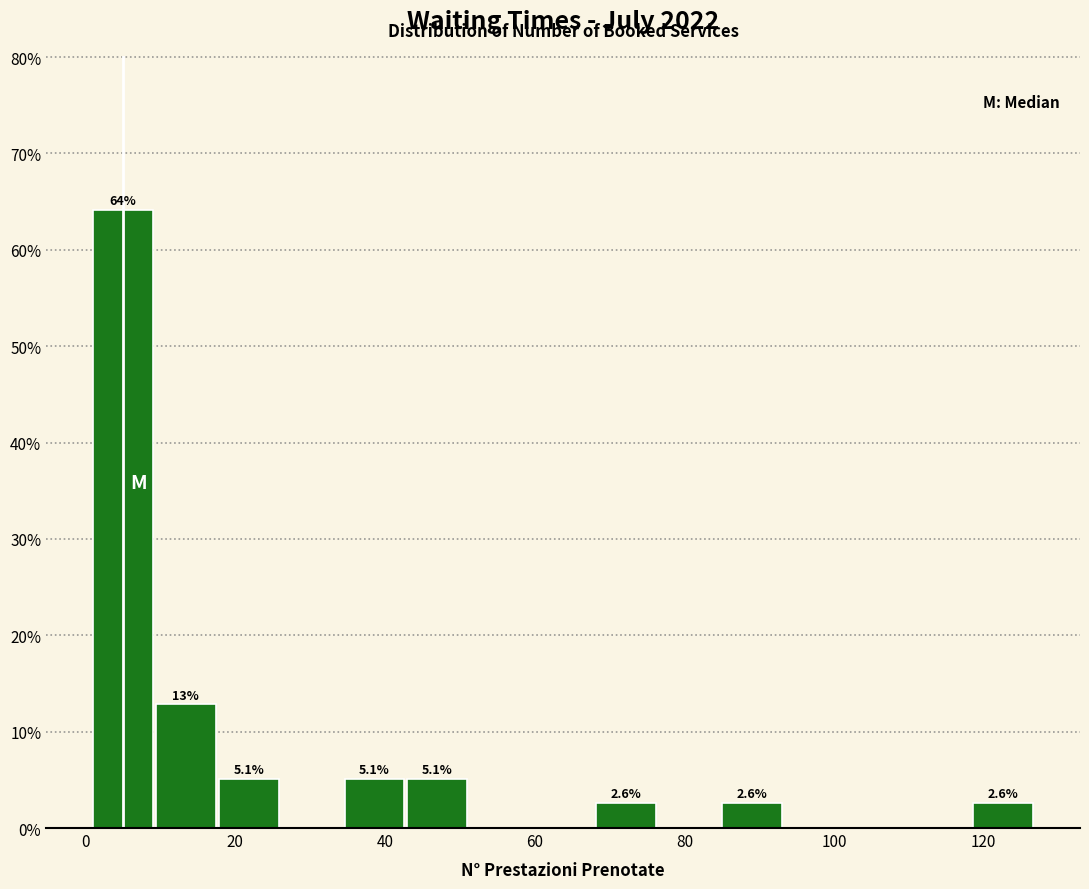

Which range on the x-axis has the tallest bar?

1.0 to 9.4